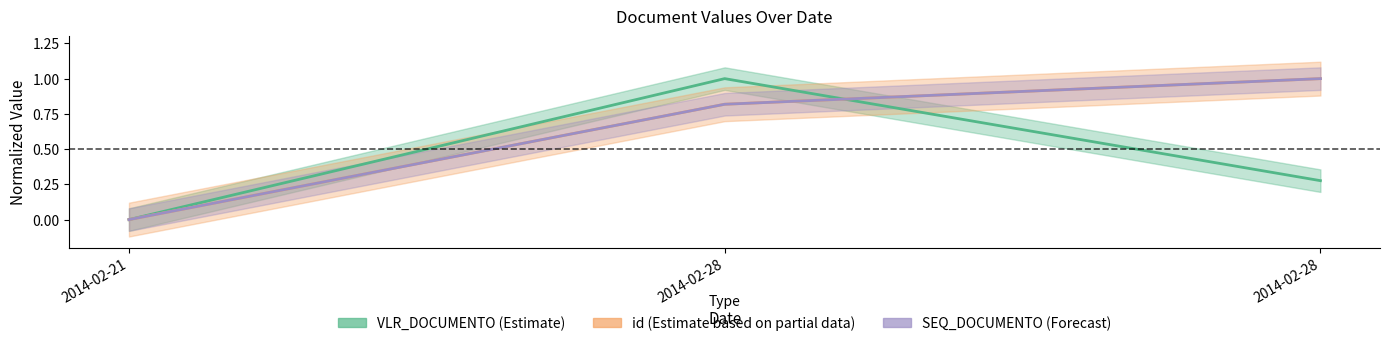

Is it true that VLR_DOCUMENTO (Estimate) equals 0.4 at 2014-02-28?

False